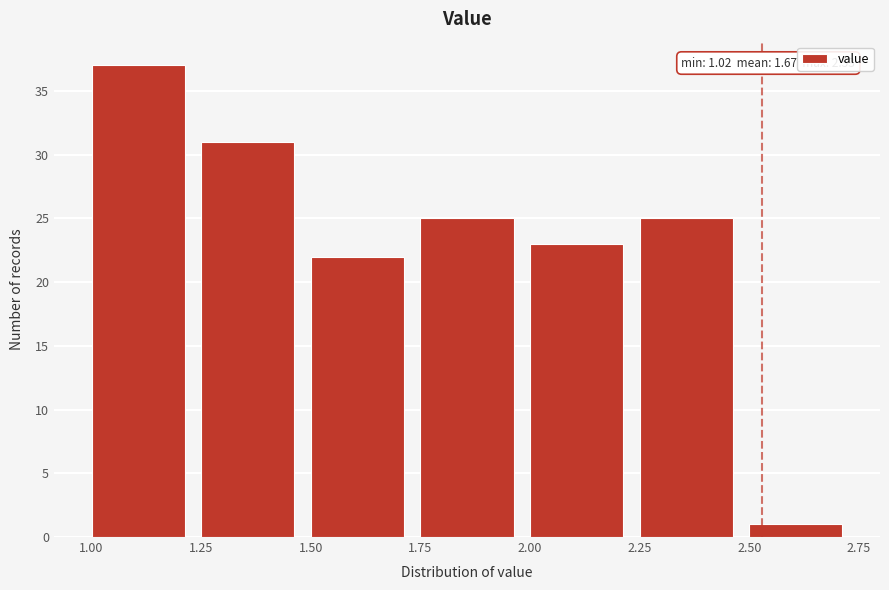

Over which range of the x-axis is the bar tallest?

1.00 to 1.25